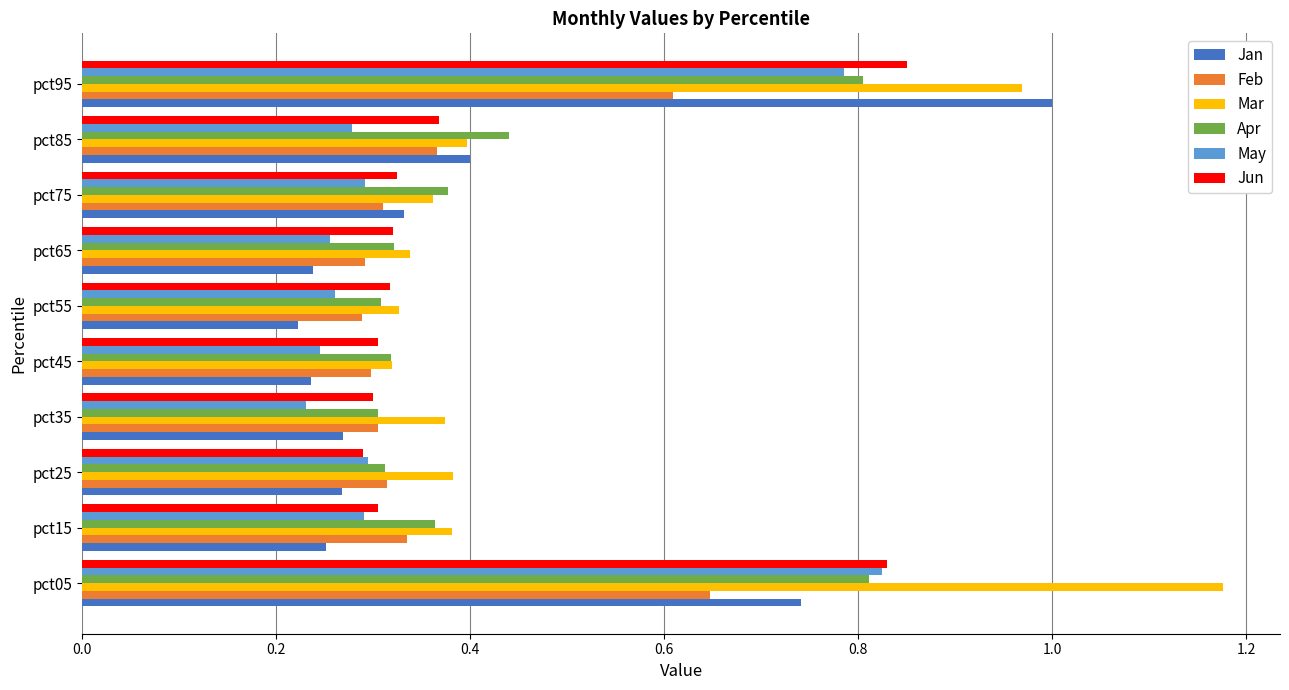

At how many categories does at least one series exceed 0?

10